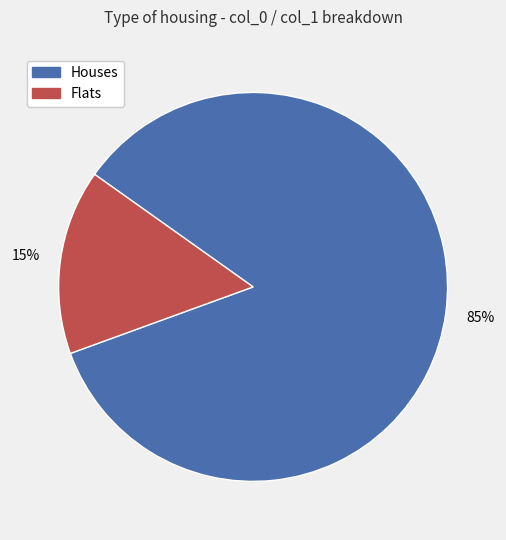

Is there a majority slice in this chart?

Yes